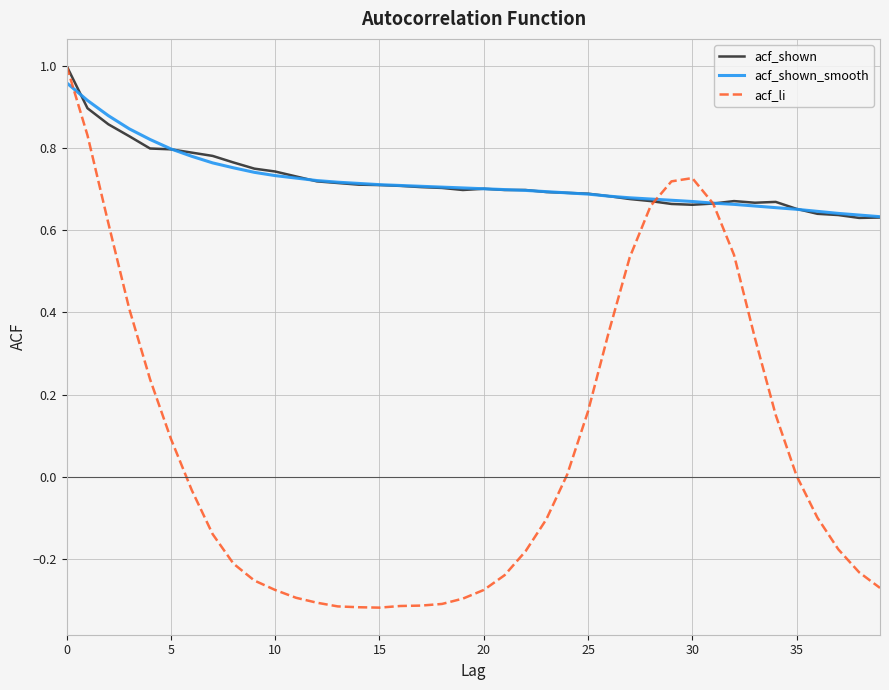

Which series has the largest range (max minus min)?

acf_li